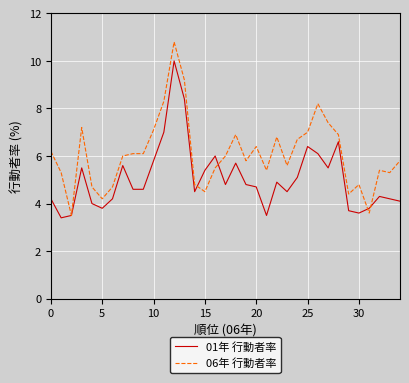

Count the number of categories in the chart.

35